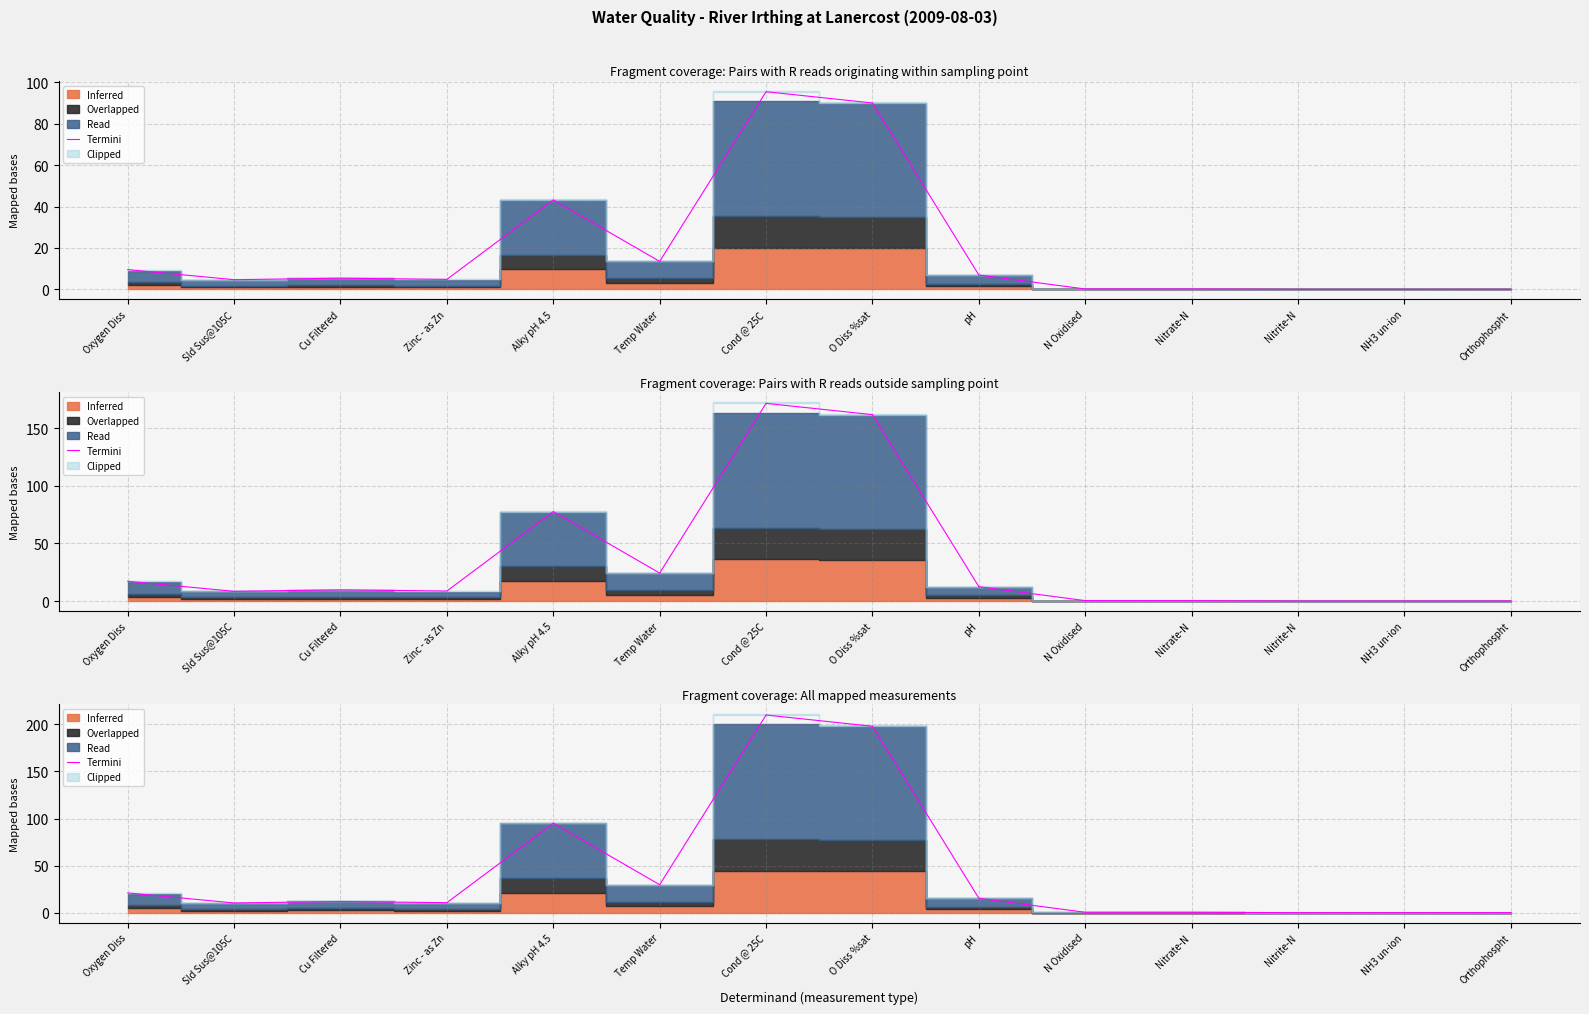

Which label corresponds to the largest value in the chart?

Cond @ 25C